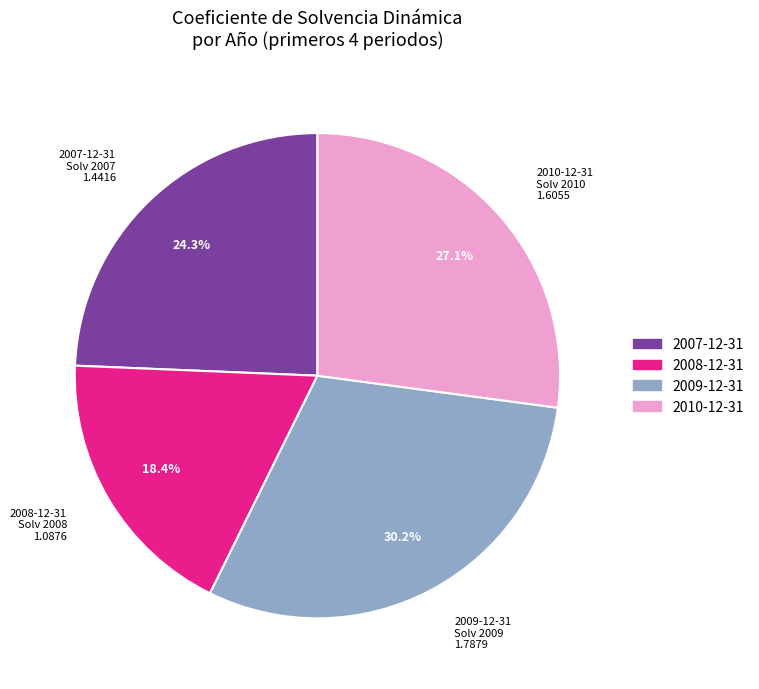

Does any single category account for the majority?

No